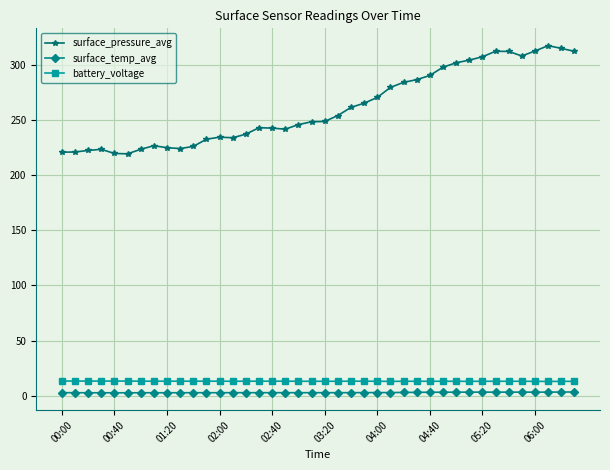

Rank the series by their maximum value, from highest to lowest.

surface_pressure_avg, battery_voltage, surface_temp_avg